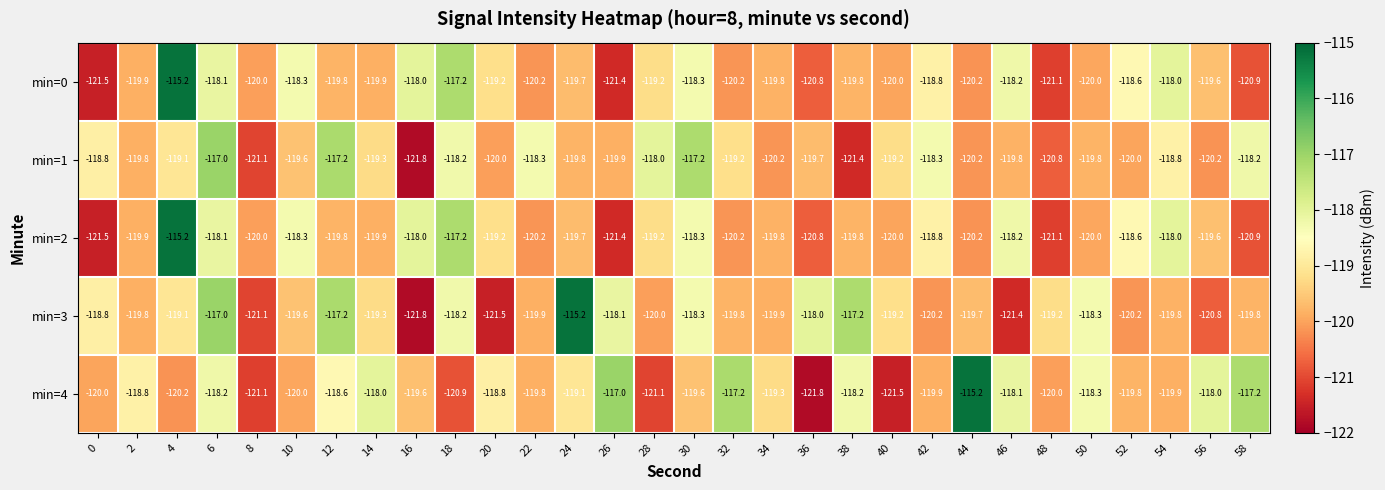

The min=4 series shows -119.9 at 54. True or false?

True